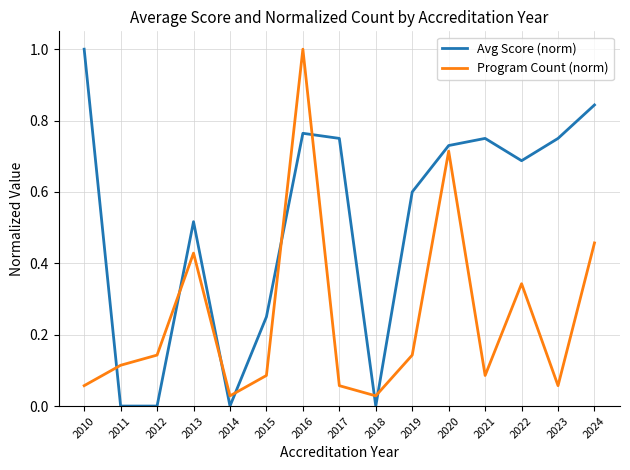

How many interior local peaks does the Program Count (norm) series have?

4